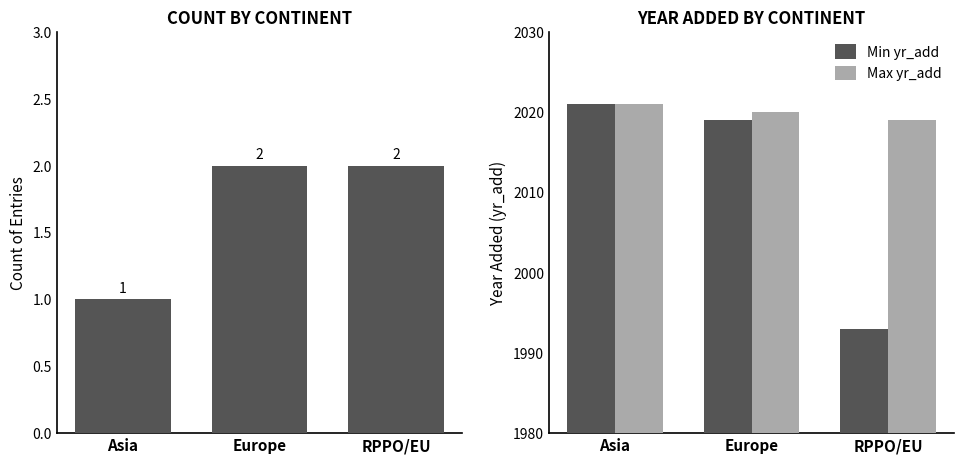

What is the sum of the Min yr_add values at Asia and Europe?

4040